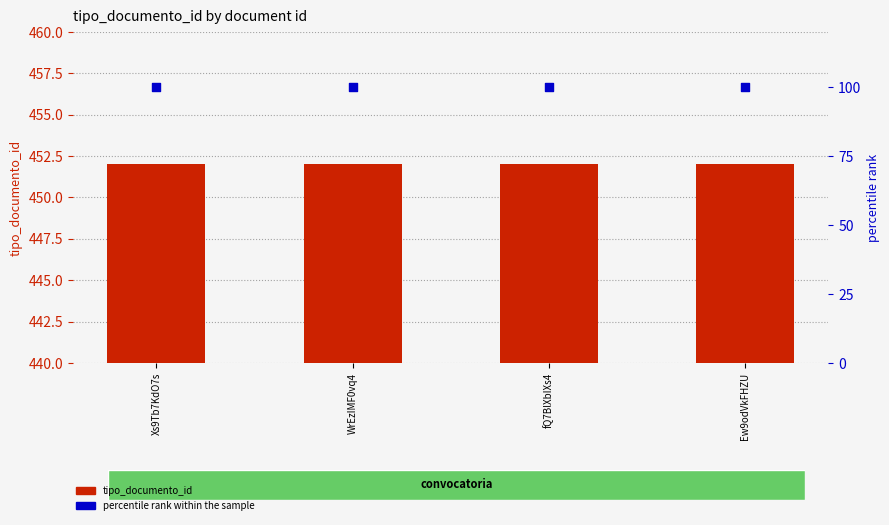

Which series contains the highest Y value?

tipo_documento_id